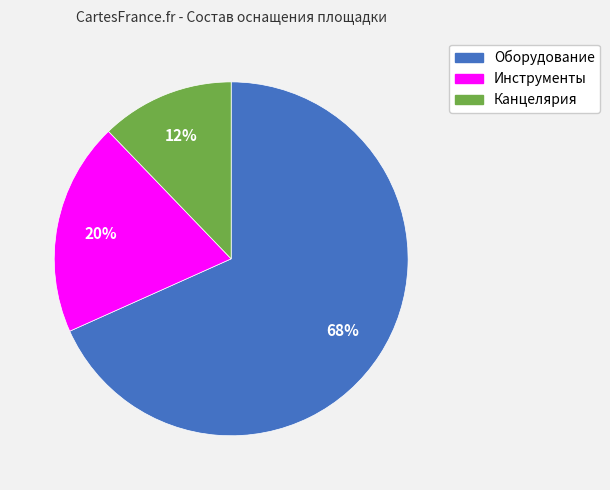

Is it true that Канцелярия is 24% of the pie?

False